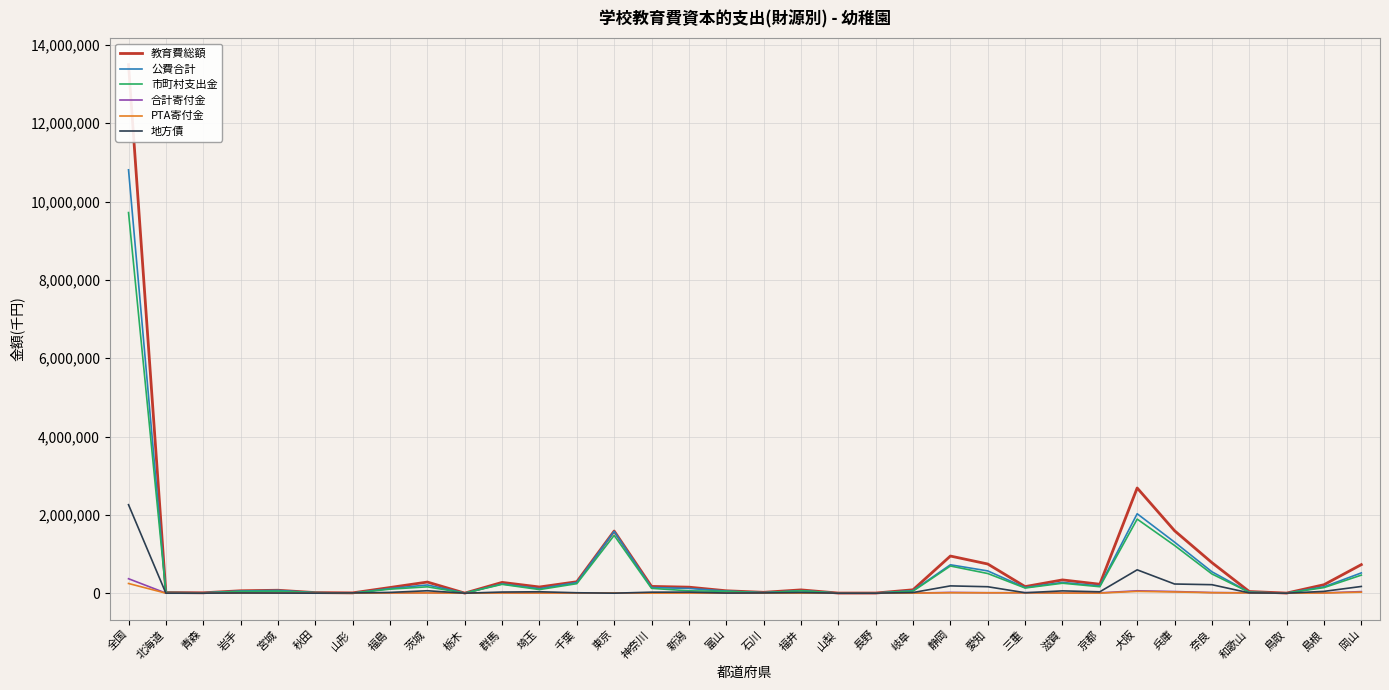

What is the label of the 24th point from the right?

群馬